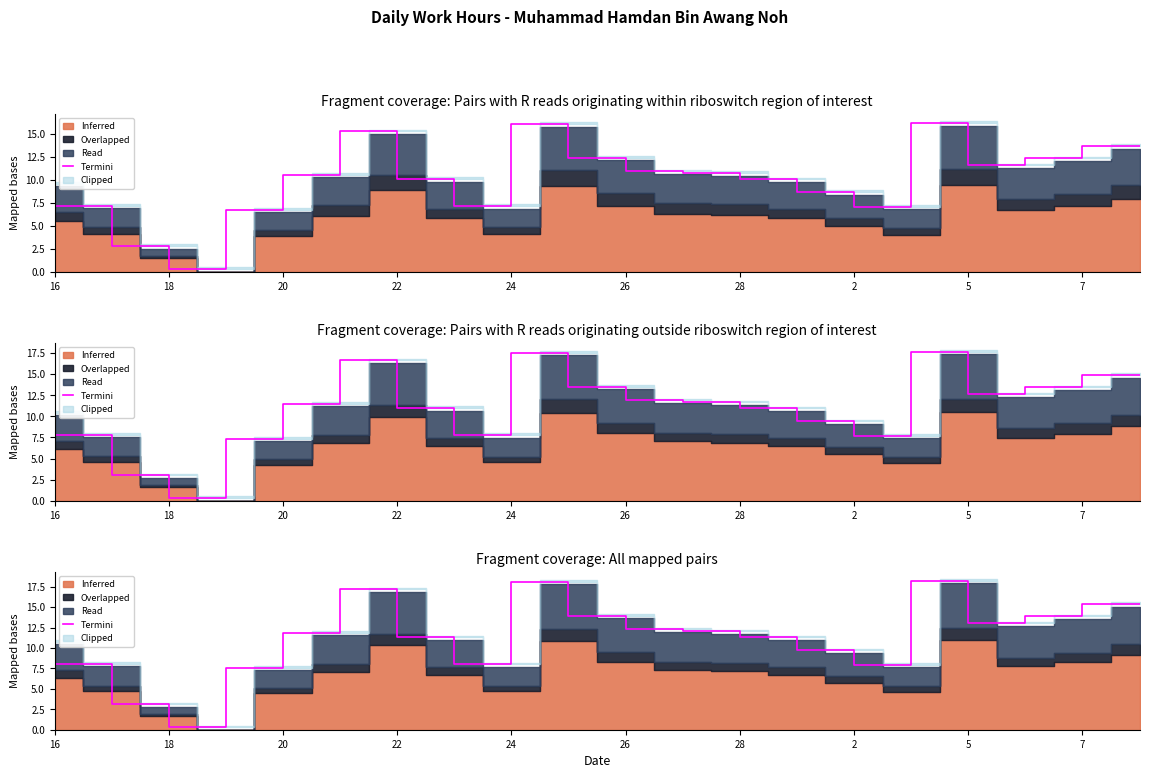

Does the chart have visible grid lines?

No